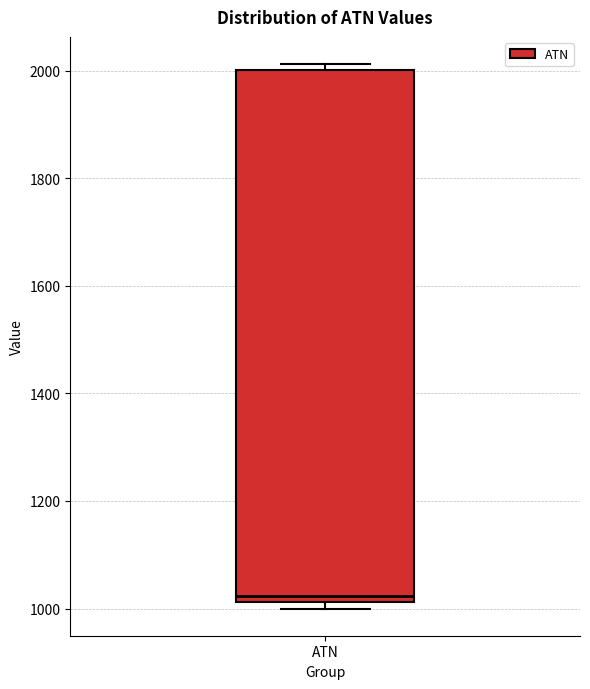

Transcribe this box plot: give where the median line is, the range the box spans, and where the two whiskers end, as read against the y-axis. The values are not printed on the chart, so give them approximately, as read against the axis.

median 1020 (just above the box's lower edge), box 1020 to 2000, whiskers 1000 to 2020